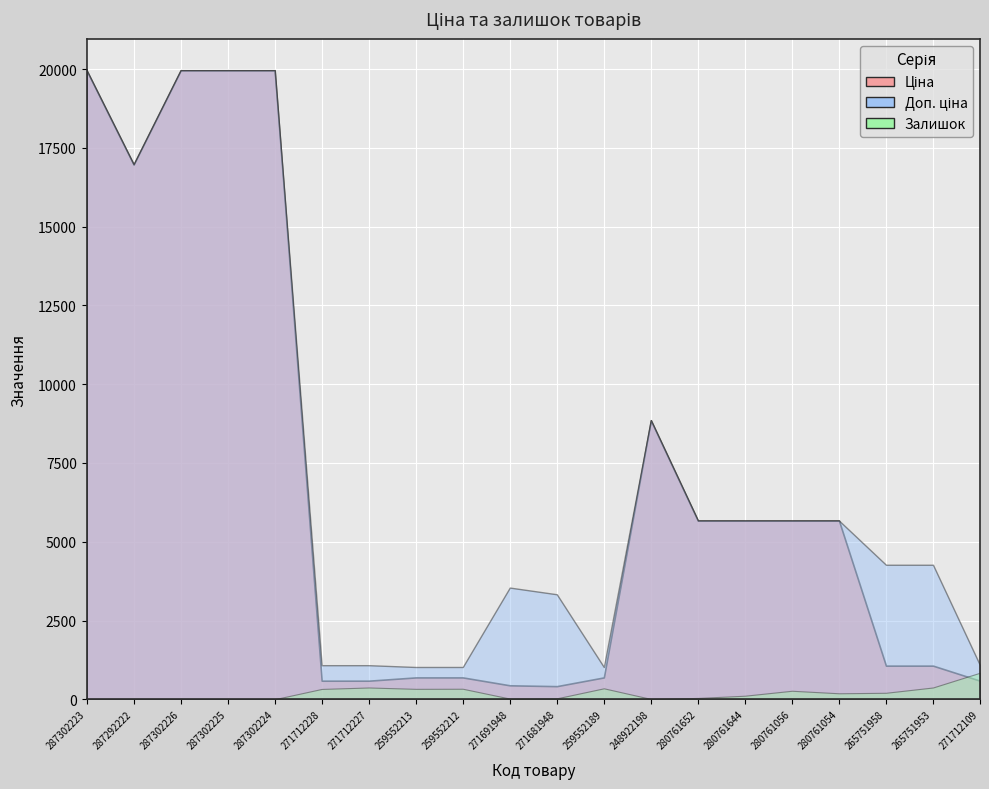

What is the label of the 18th point from the left?

265751958